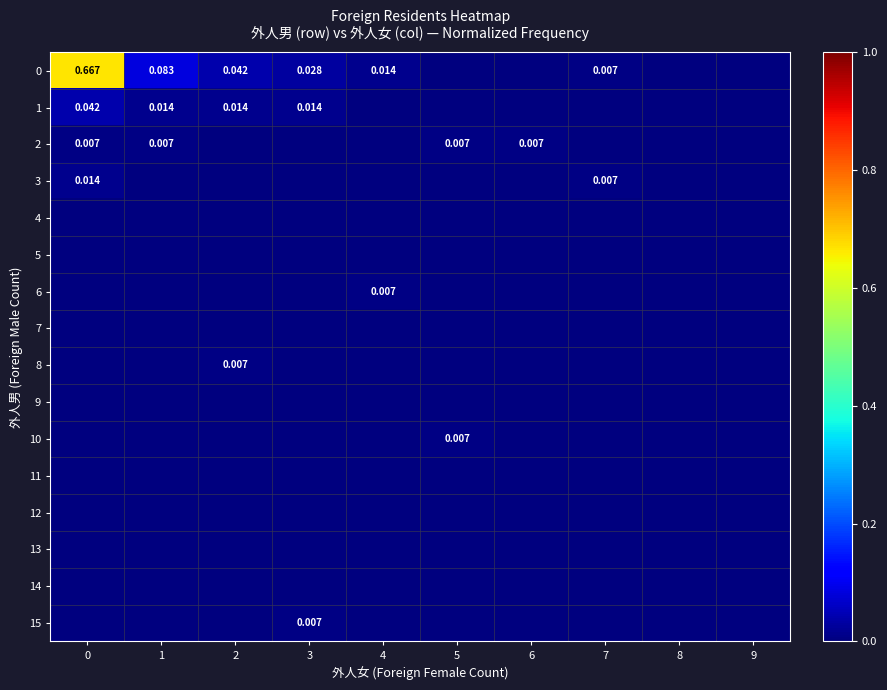

At how many categories does at least one series exceed 0?

8